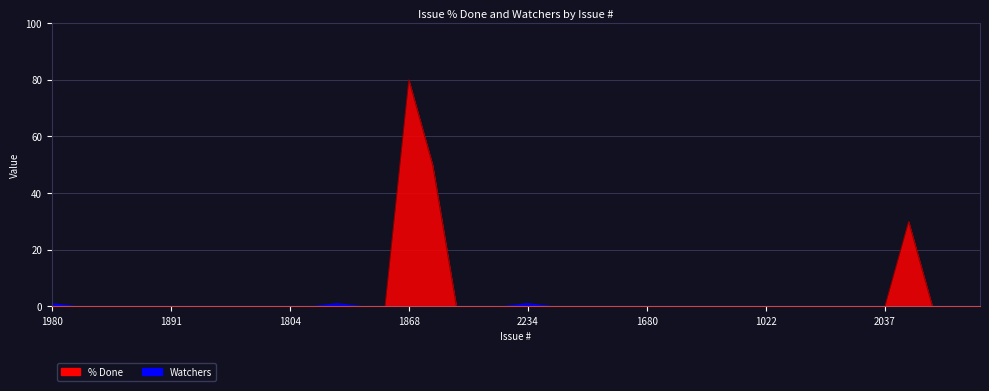

Does the chart display data point markers on the line(s)?

No